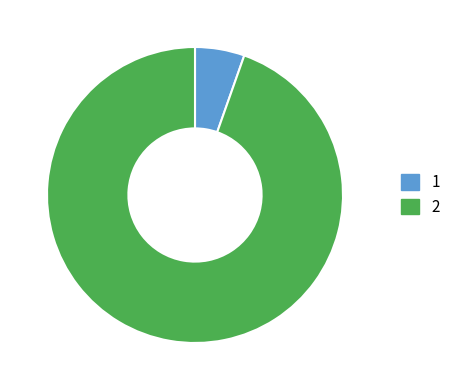

How many segments does this pie chart have?

2